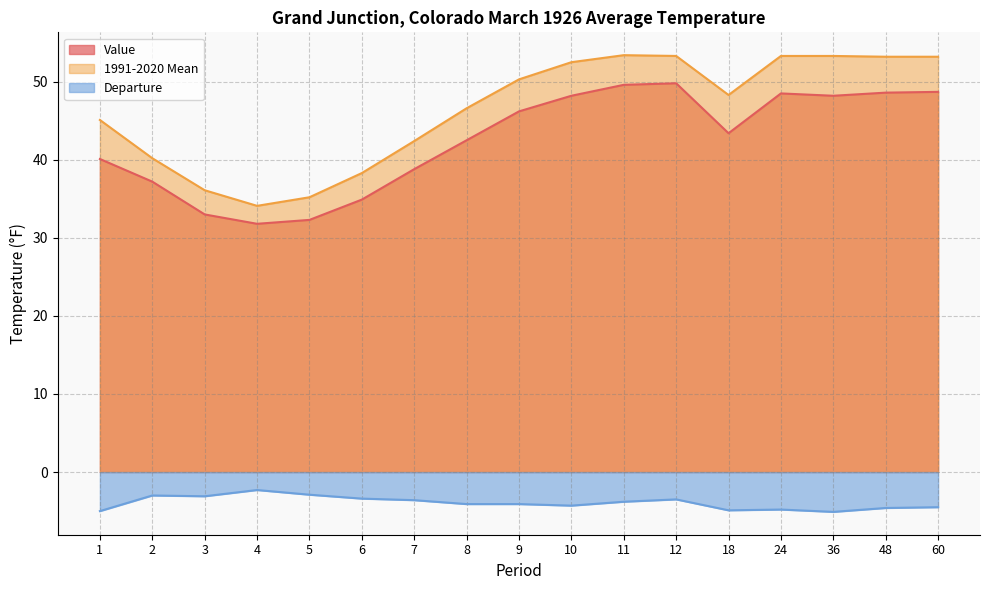

Reading right to left, list all the values displayed in this chart.

Value: 60=48.7	48=48.6	36=48.2	24=48.5	18=43.4	12=49.8	11=49.6	10=48.2	9=46.2	8=42.5	7=38.8	6=34.9	5=32.3	4=31.8	3=33.0	2=37.2	1=40.1
1991-2020 Mean: 60=53.2	48=53.2	36=53.3	24=53.3	18=48.3	12=53.3	11=53.4	10=52.5	9=50.3	8=46.6	7=42.4	6=38.3	5=35.2	4=34.1	3=36.1	2=40.2	1=45.1
Departure: 60=-4.5	48=-4.6	36=-5.1	24=-4.8	18=-4.9	12=-3.5	11=-3.8	10=-4.3	9=-4.1	8=-4.1	7=-3.6	6=-3.4	5=-2.9	4=-2.3	3=-3.1	2=-3.0	1=-5.0